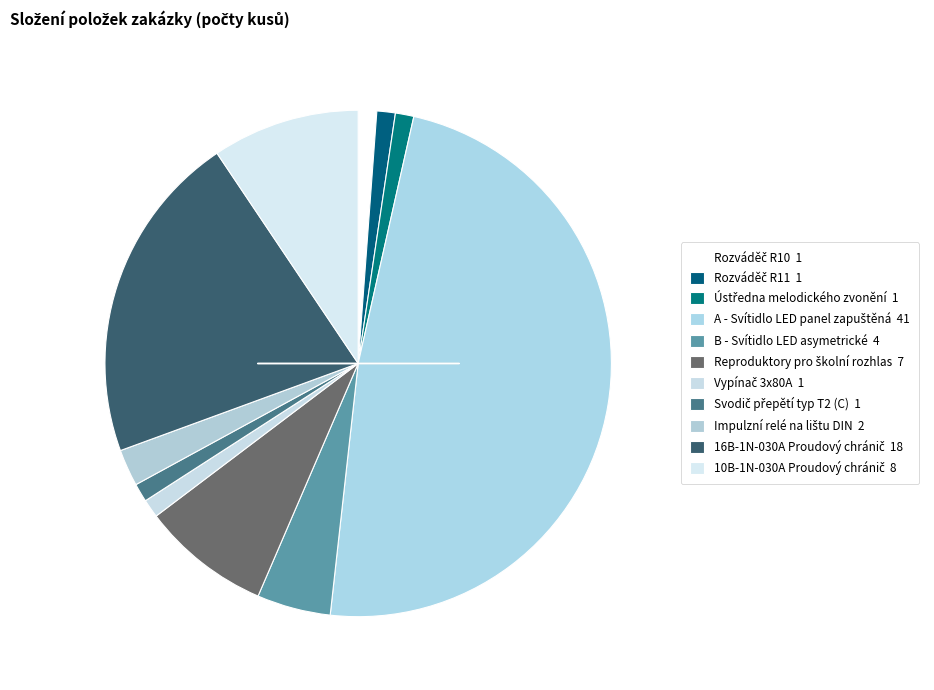

True or false: 10B-1N-030A Proudový chránič accounts for 1% of the total.

False